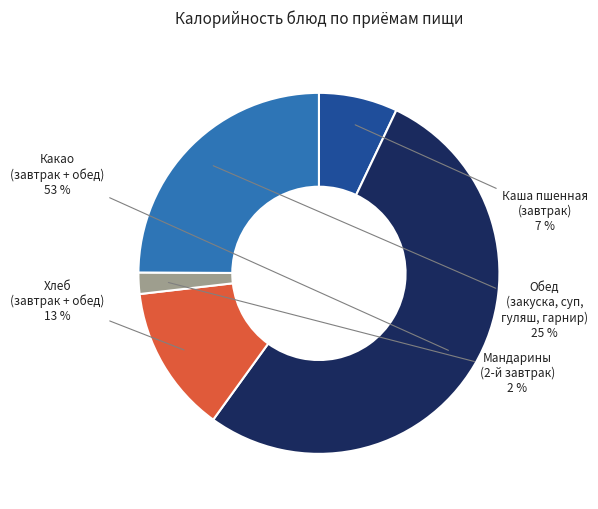

Does Хлеб (завтрак + обед) represent more than half of the total?

No